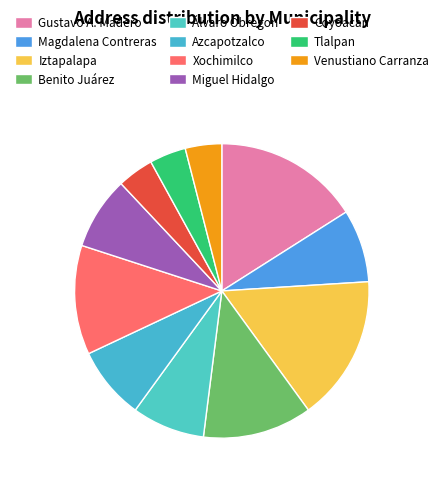

Count the number of slices in the pie.

11